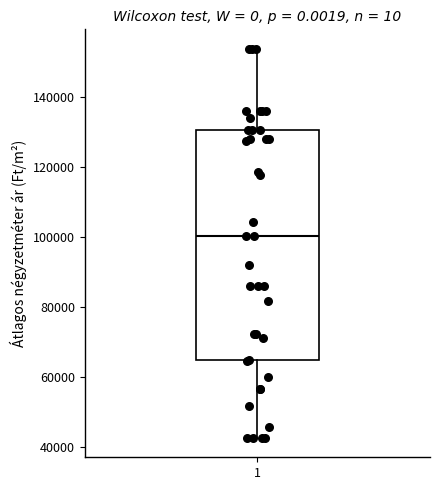

Where is the lower edge of the box at x = 1 on the y-axis? The values are not printed on the chart, so give them approximately, as read against the axis.

64000